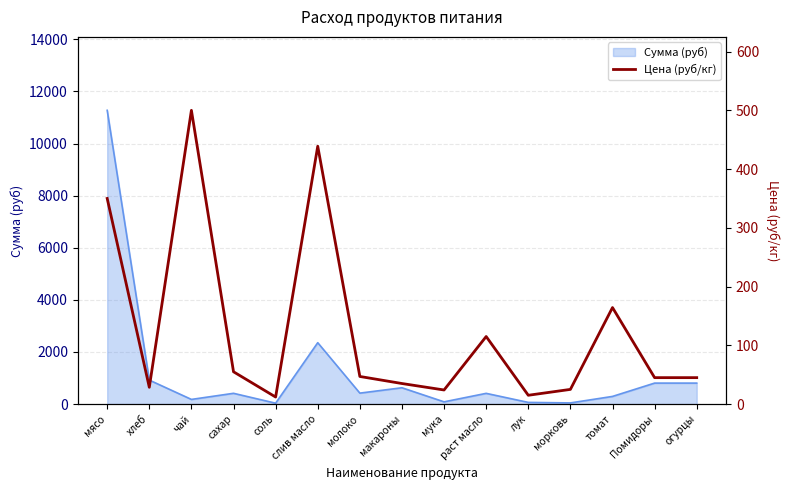

How many data points are less than 45?

6